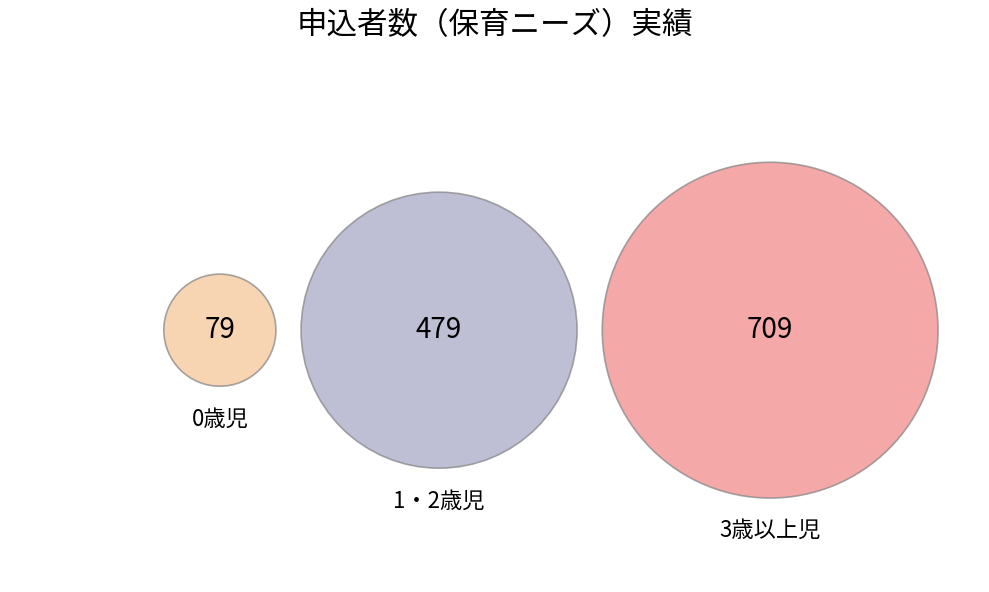

To the nearest percent, what portion does 3歳以上児 represent?

56%